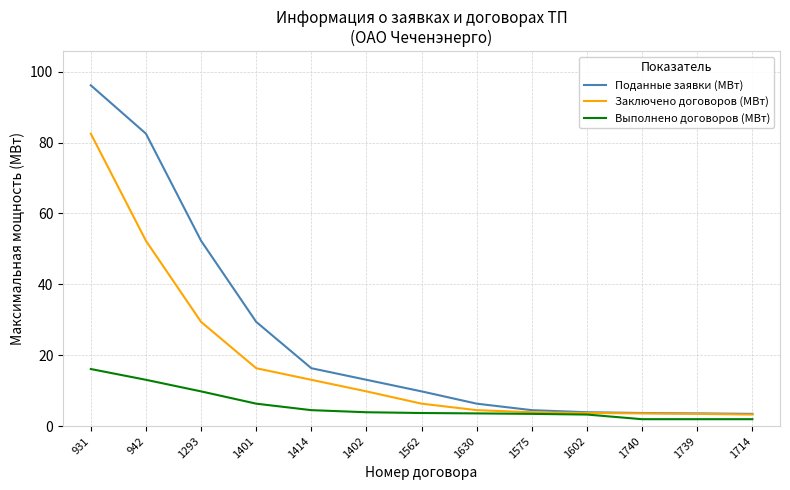

The value of Выполнено договоров (МВт) at 1630 is 3.6. True or false?

True